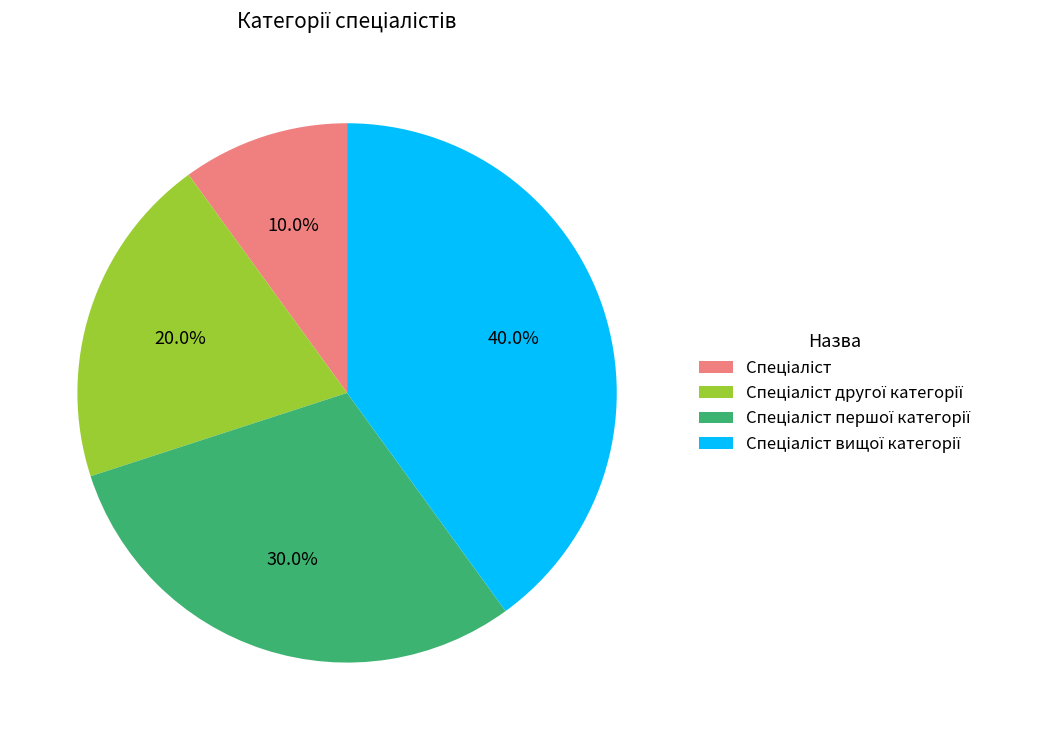

How many slices are in this pie chart?

4